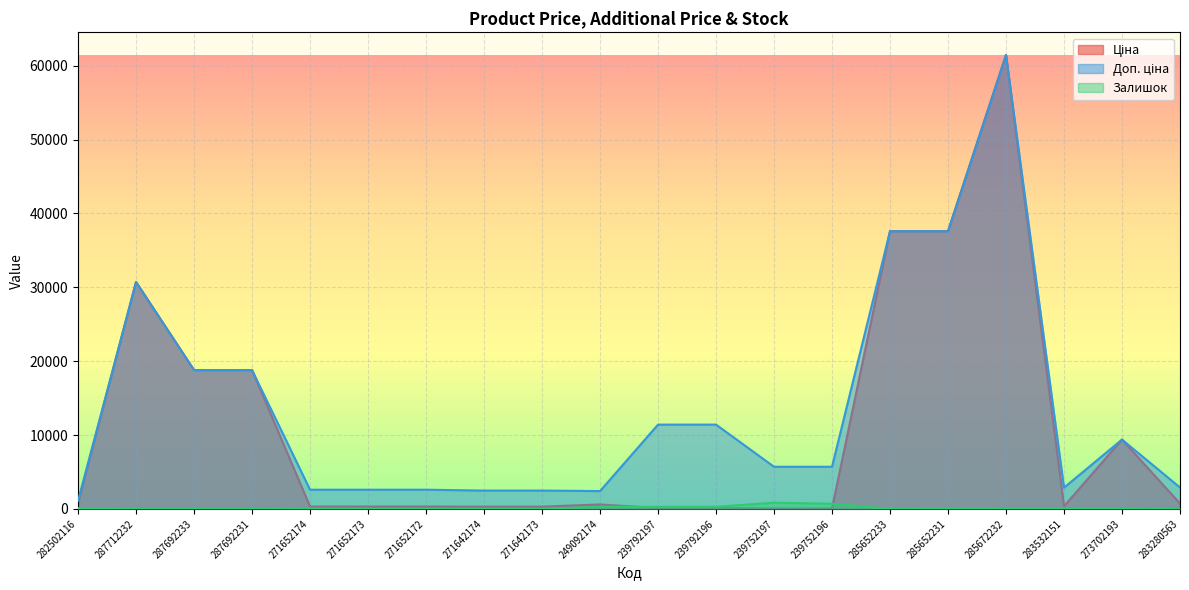

Rank the categories by Ціна value from lowest to highest.

239752197, 239752196, 239792197, 239792196, 271642174, 271642173, 271652174, 271652173, 271652172, 283532151, 249092174, 283280563, 282502116, 273702193, 287692233, 287692231, 287712232, 285652233, 285652231, 285672232